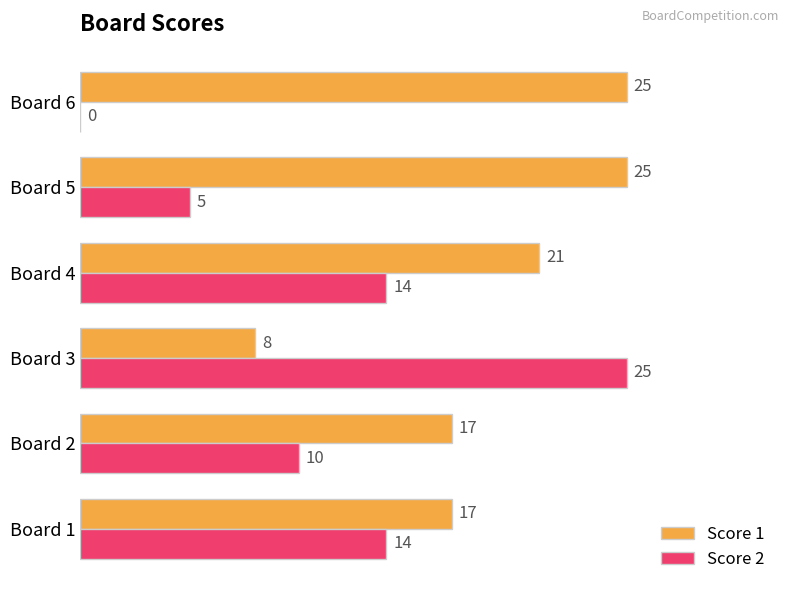

What is the sum of all Score 2 values?

68